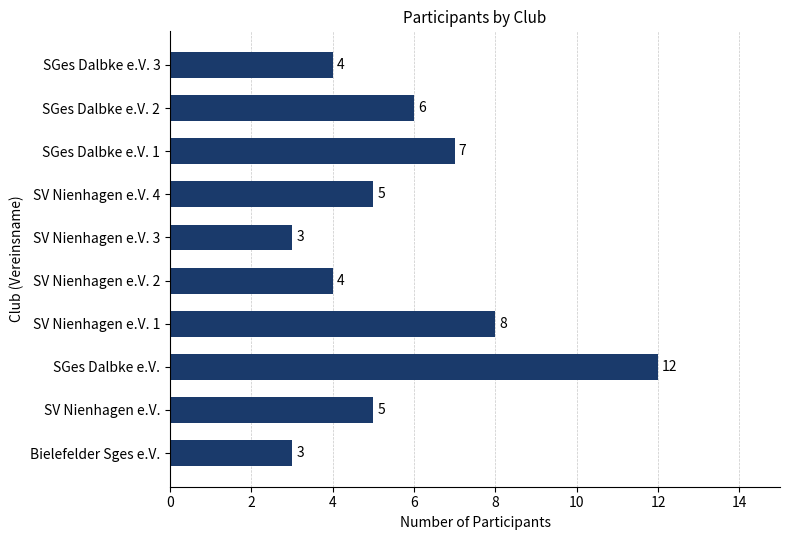

At which label is the value closest to 7?

SGes Dalbke e.V. 1